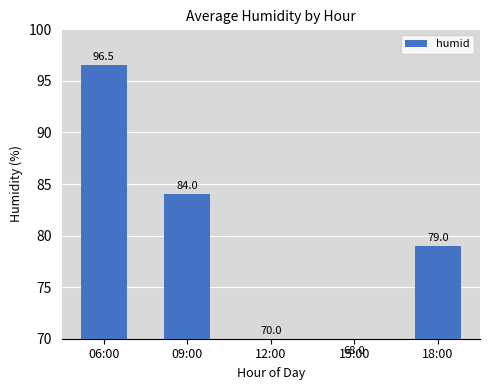

What is the value of the 4th bar from the left?

68.0